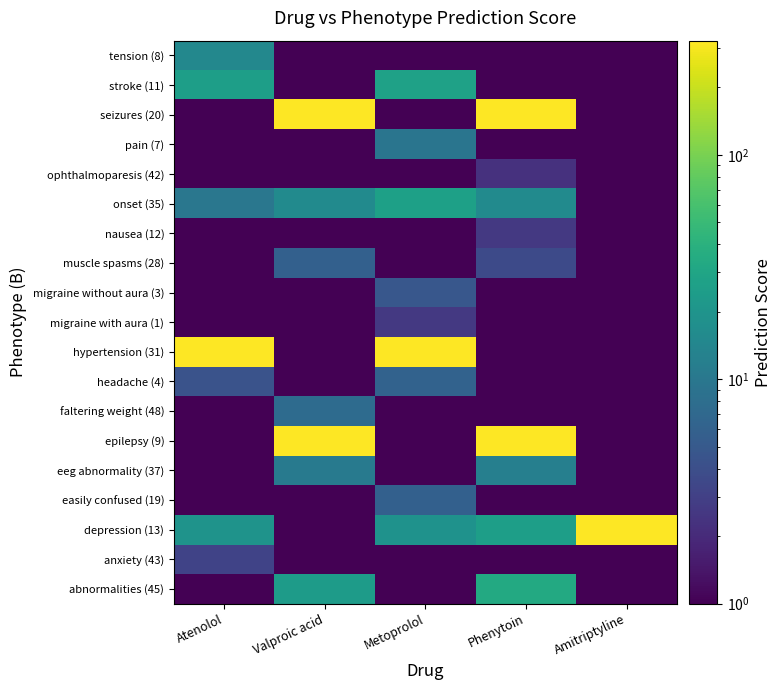

What is the difference between the highest and lowest values at Atenolol?

322.4